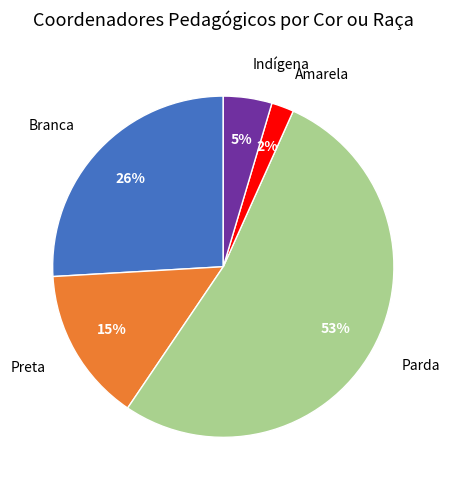

To the nearest percent, what is the average slice percentage?

20%